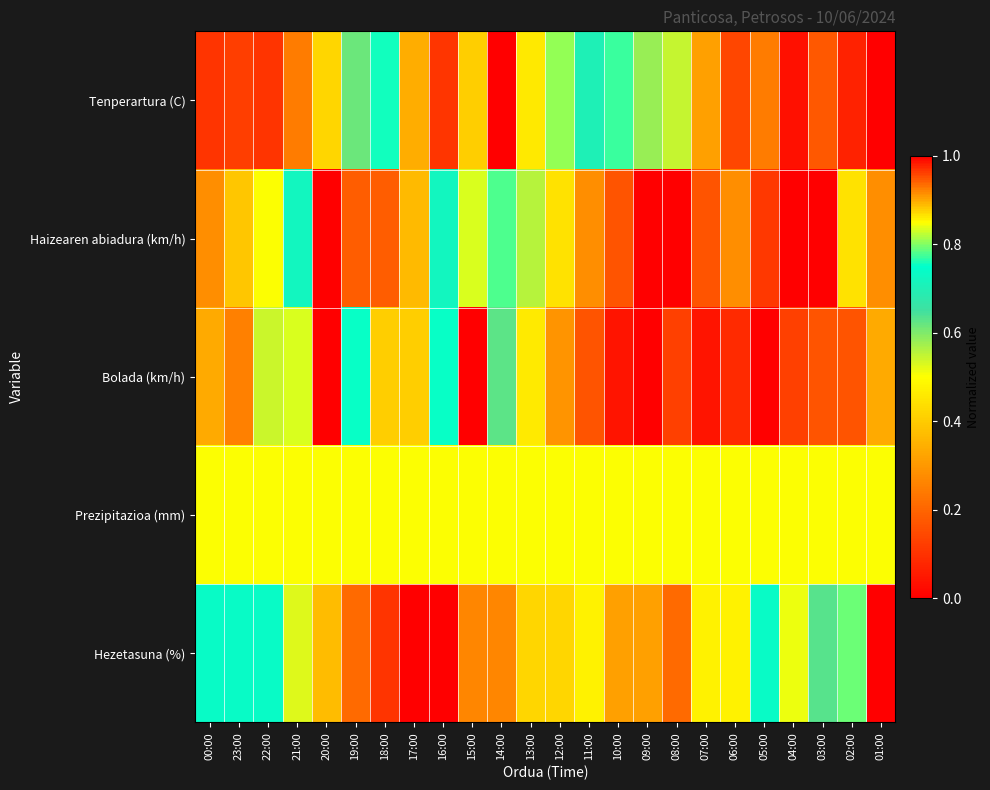

Which series has the largest total across all categories?

Prezipitazioa (mm)